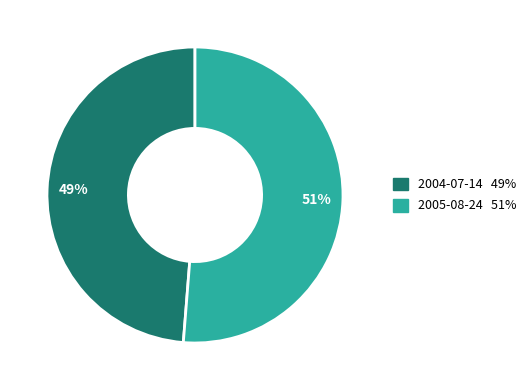

Which slice represents more than half of the pie?

2005-08-24